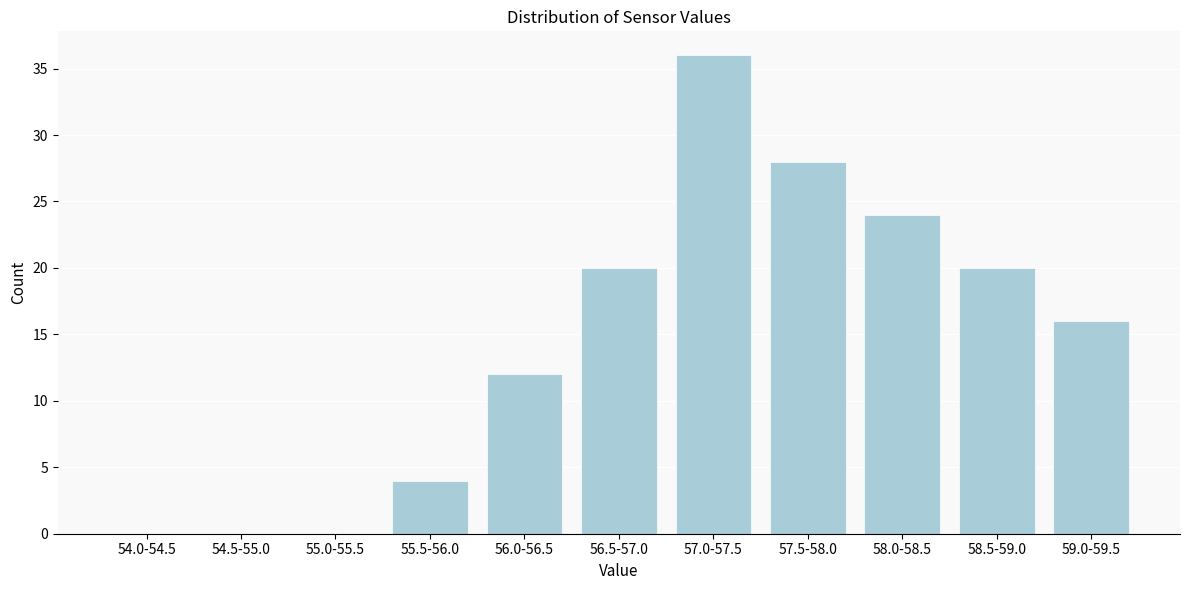

Reading left to right, extract all data points from this chart.

54.0-54.5=0	54.5-55.0=0	55.0-55.5=0	55.5-56.0=4	56.0-56.5=12	56.5-57.0=20	57.0-57.5=36	57.5-58.0=28	58.0-58.5=24	58.5-59.0=20	59.0-59.5=16